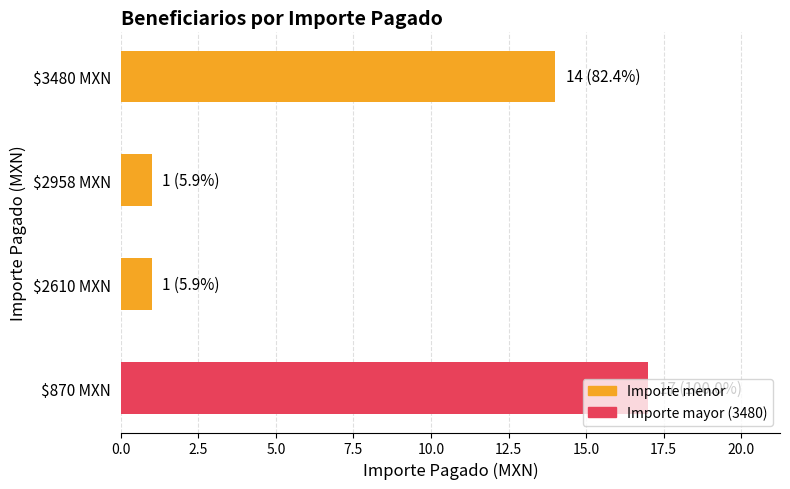

At which label is the value closest to 9?

$3480 MXN